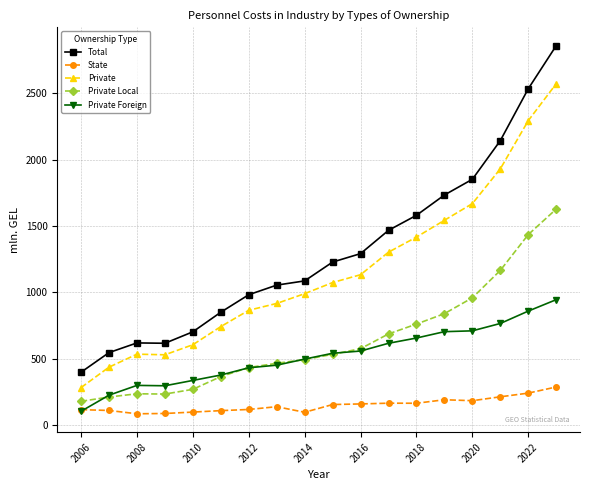

List the series in order of their peak value, lowest first.

State, Private Foreign, Private Local, Private, Total